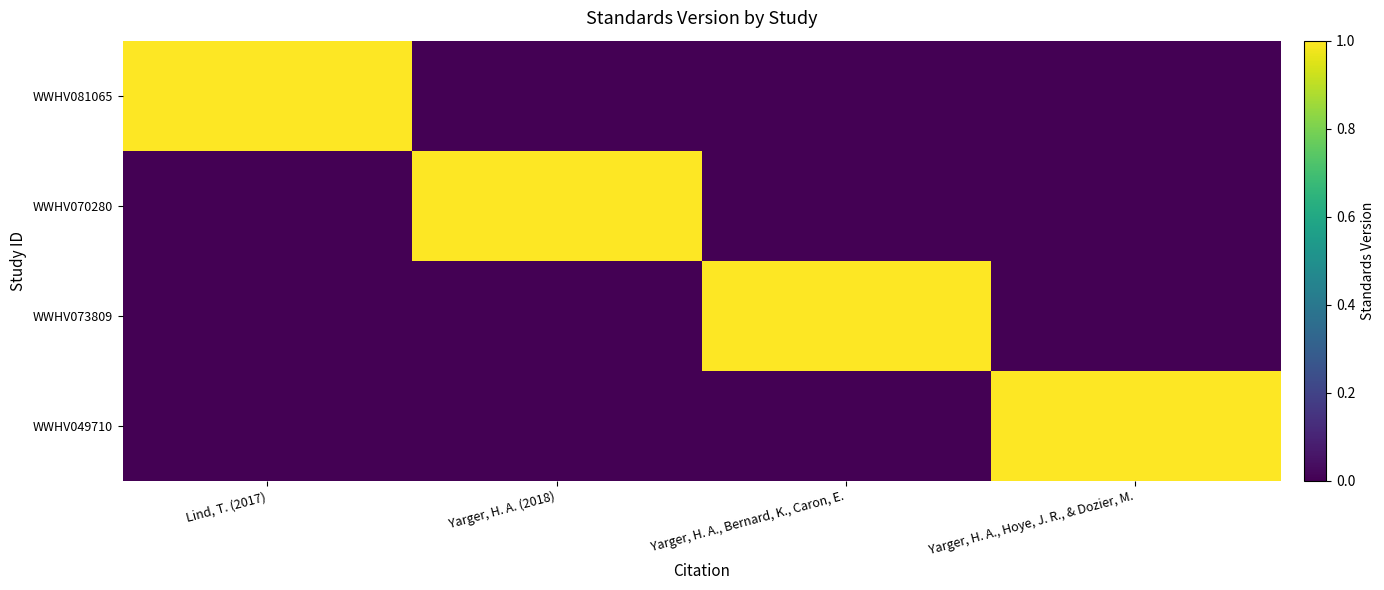

Rank the series at Yarger, H. A., Hoye, J. R., & Dozier, M. from lowest to highest value.

WWHV081065, WWHV070280, WWHV073809, WWHV049710